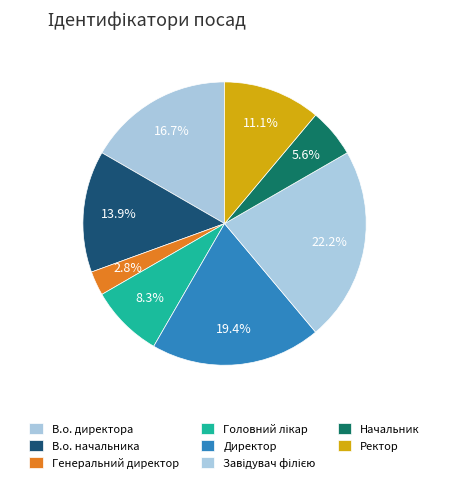

Is there a majority slice in this chart?

No